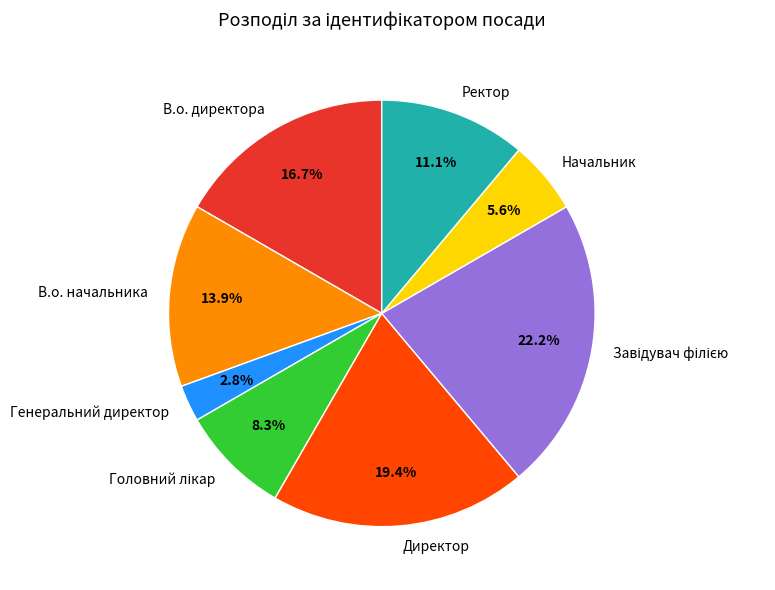

Is there a majority slice in this chart?

No